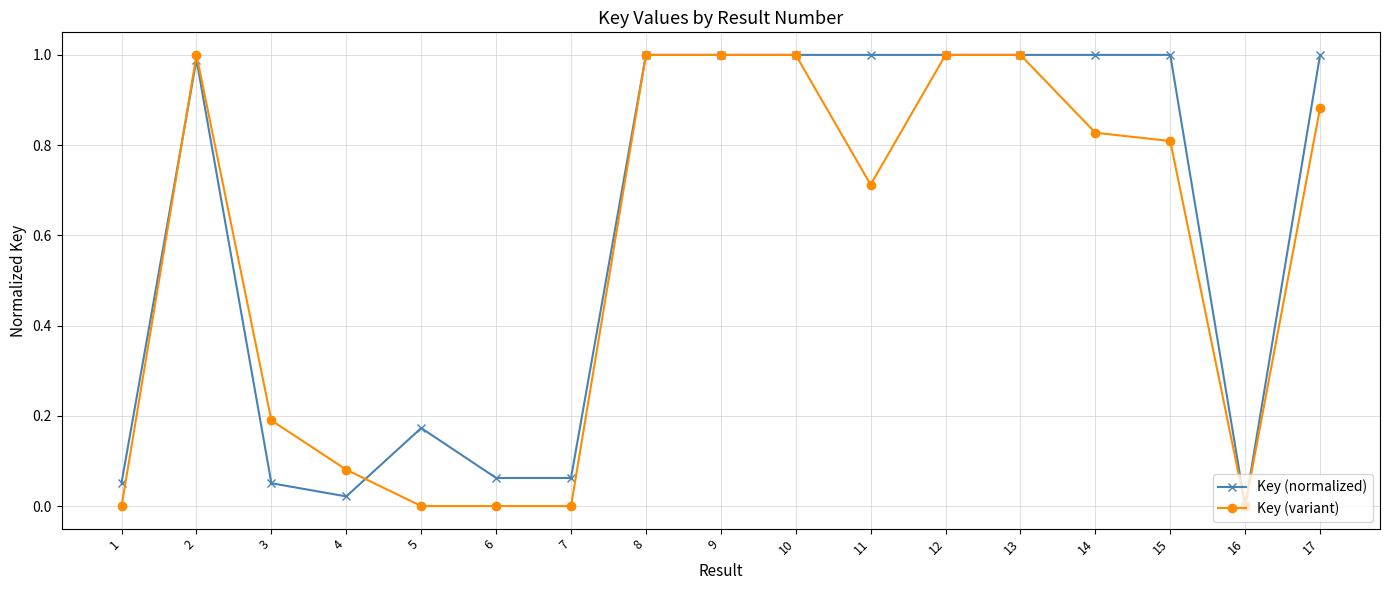

Which series has the largest total across all categories?

Key (normalized)